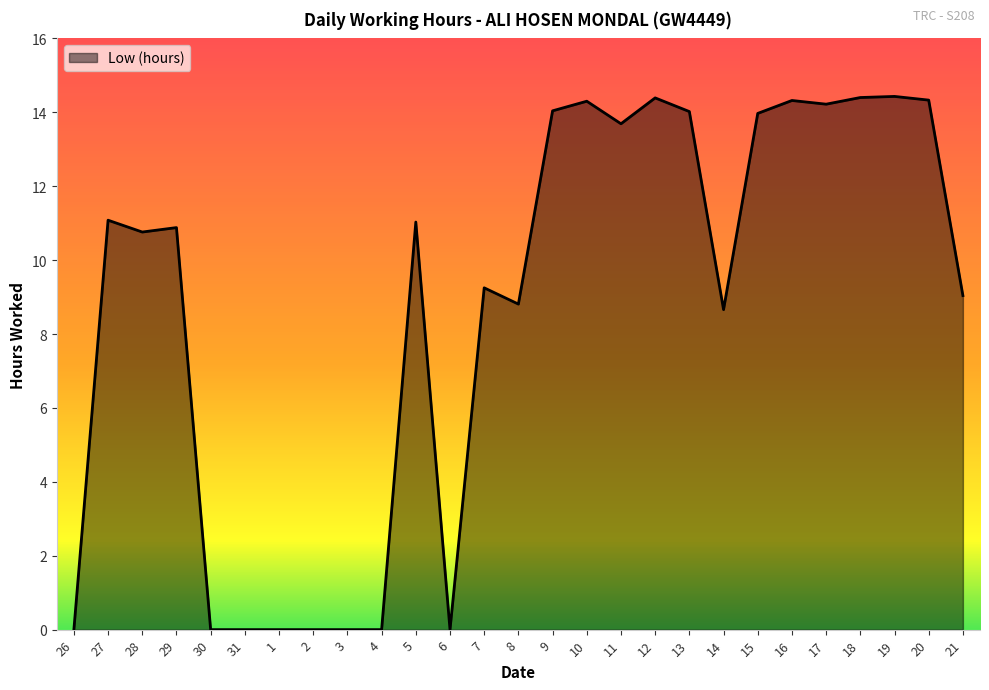

What position from the right is 29?

24